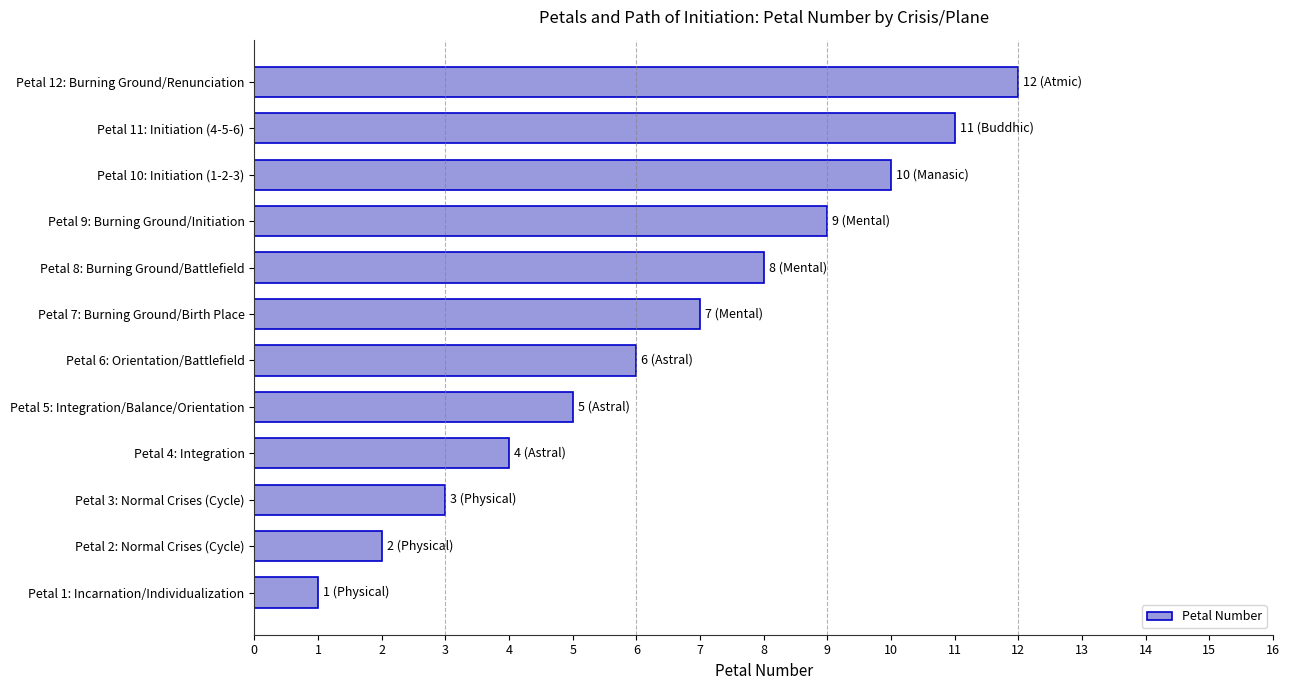

The chart shows a value of 7 at Petal 12: Burning Ground/Renunciation. True or false?

False